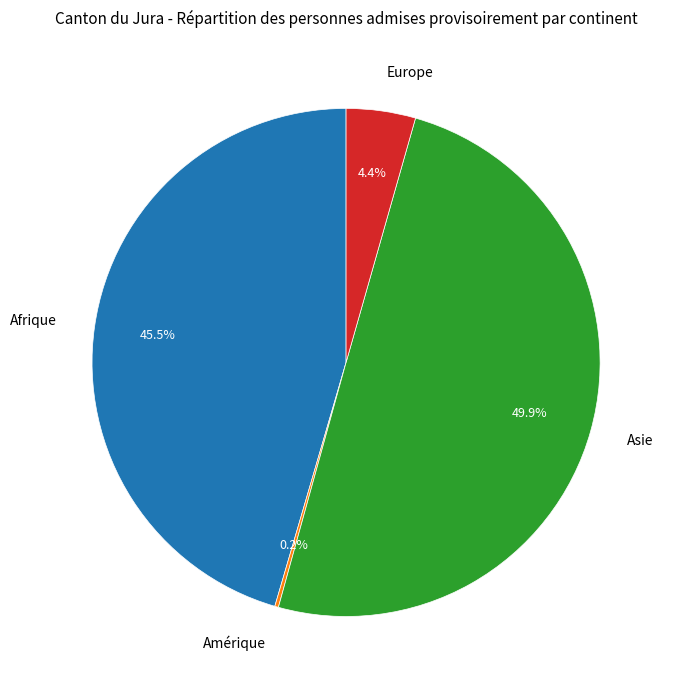

What is the largest slice in the pie chart?

Asie